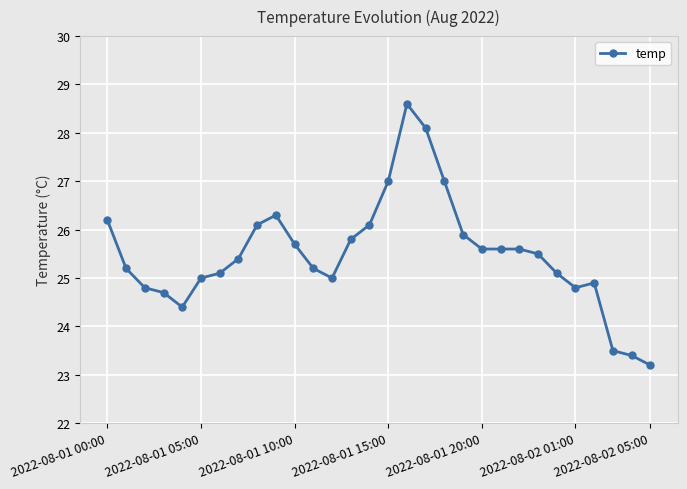

How many distinct data groups are displayed?

1